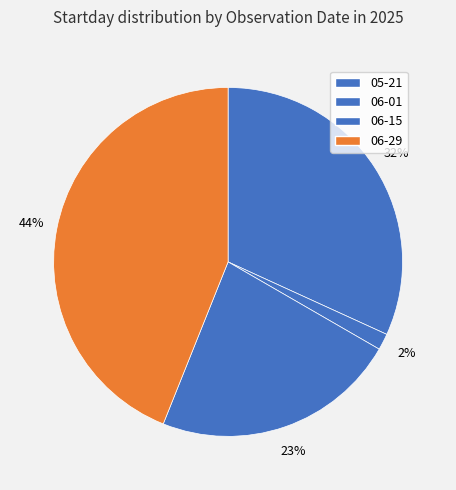

What is the change in value from 06-01 to 06-15?

+14